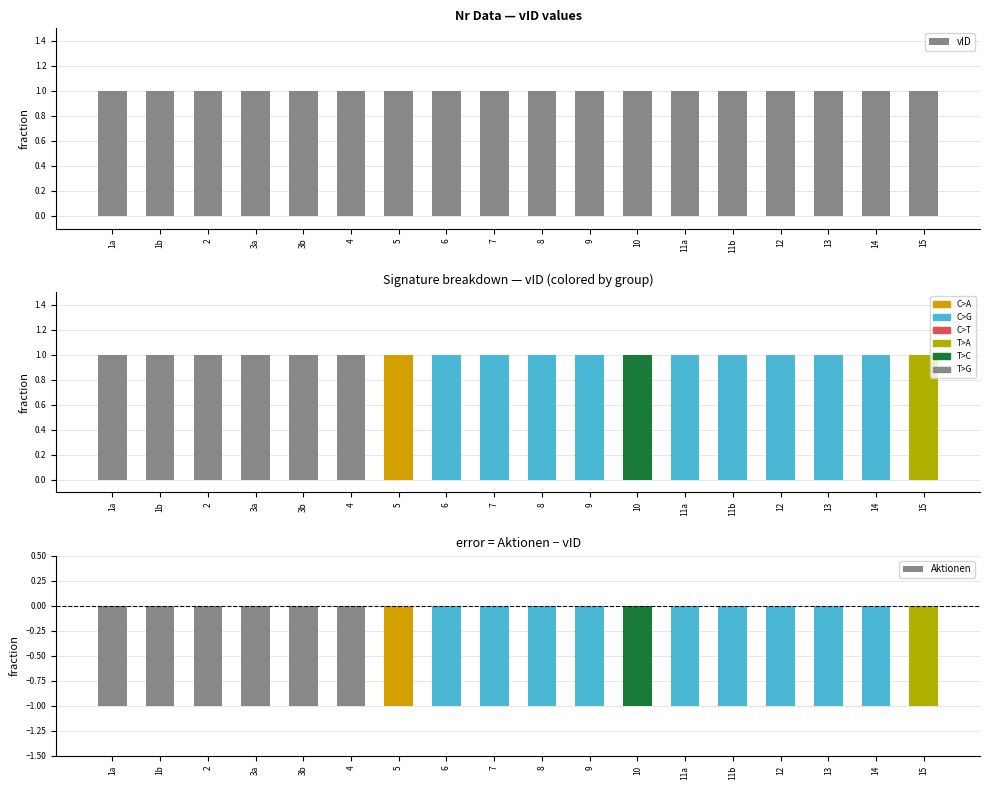

Reading left to right, extract all data points from this chart.

vID: 1a=1	1b=1	2=1	3a=1	3b=1	4=1	5=1	6=1	7=1	8=1	9=1	10=1	11a=1	11b=1	12=1	13=1	14=1	15=1
Aktionen: 1a=0	1b=0	2=0	3a=0	3b=0	4=0	5=0	6=0	7=0	8=0	9=0	10=0	11a=0	11b=0	12=0	13=0	14=0	15=0